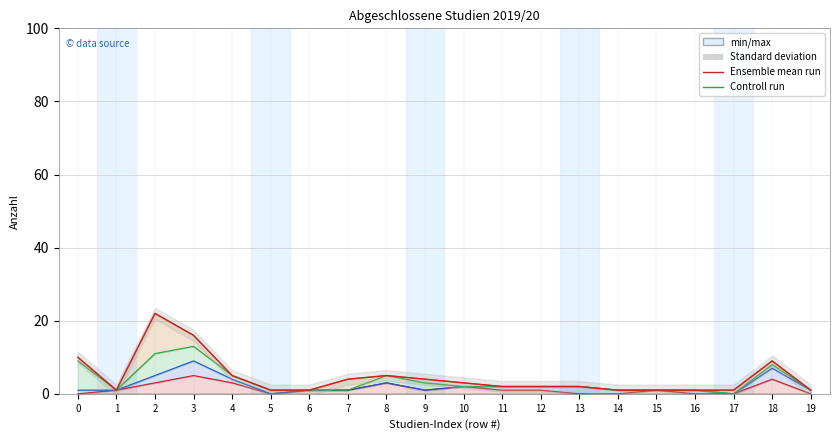

How many values in the Ensemble mean run series are below 2?

8